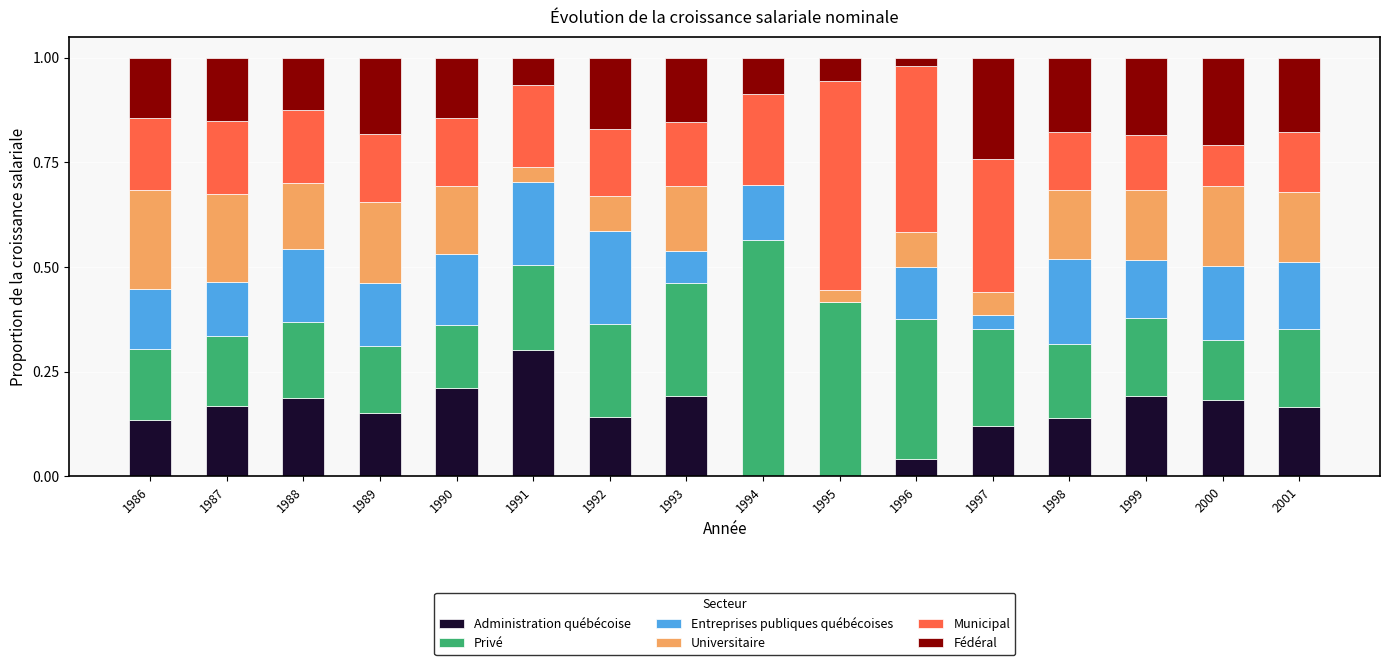

What is the total value across all series at 2000?

1.0